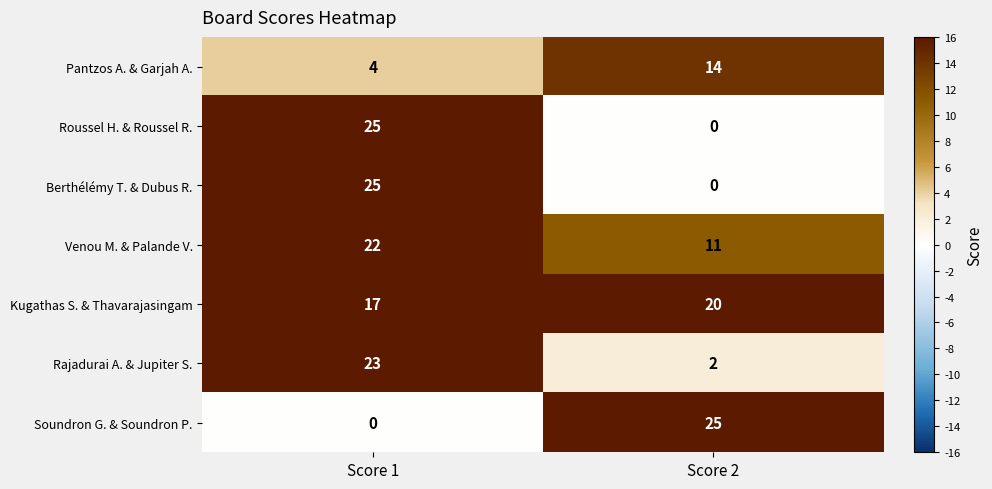

The Soundron G. & Soundron P. series shows 25 at Score 2. True or false?

True